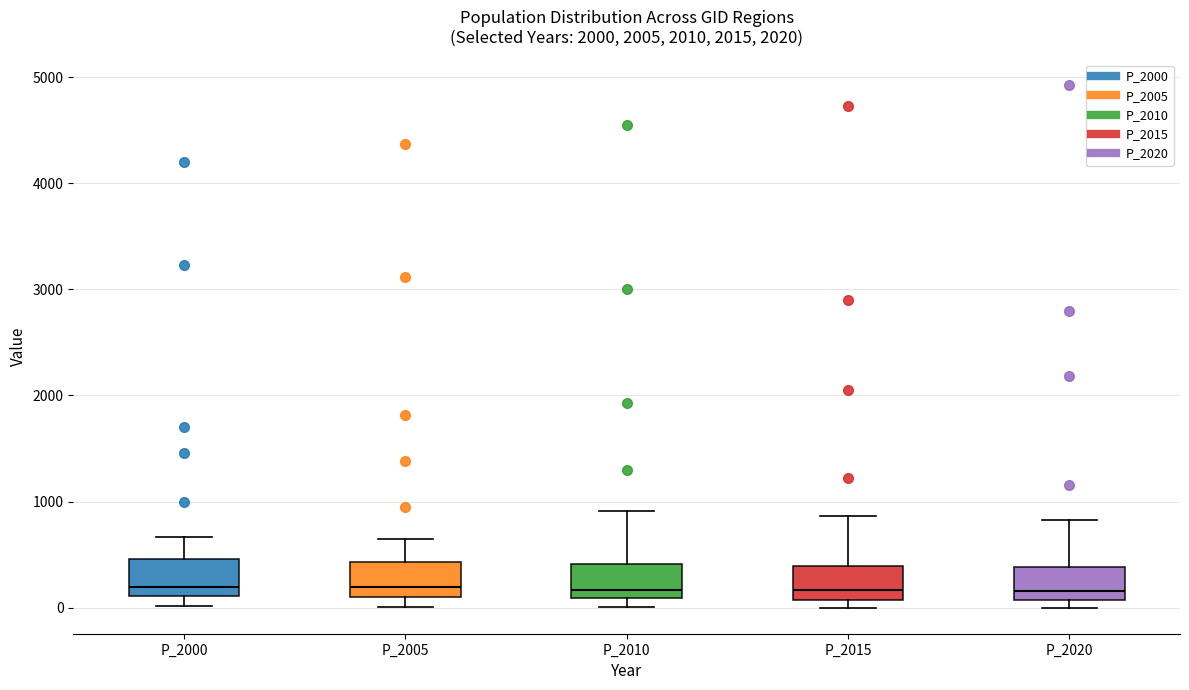

Reading left to right, read every box against the y-axis: the position of its median line, the range the box covers, and the ends of its whiskers. The values are not printed on the chart, so give them approximately, as read against the axis.

P_2000: median 200, box 100 to 500, whiskers 0 to 700
P_2005: median 200, box 100 to 400, whiskers 0 to 600
P_2010: median 200, box 100 to 400, whiskers 0 to 900
P_2015: median 200, box 100 to 400, whiskers 0 to 900
P_2020: median 200, box 100 to 400, whiskers 0 to 800